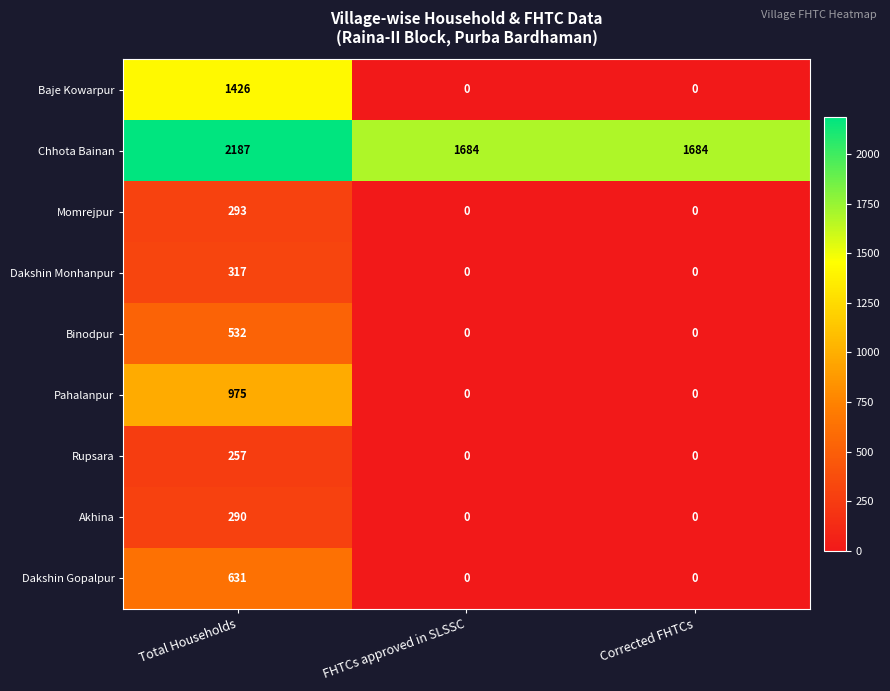

Rank the series by their maximum value, from highest to lowest.

Chhota Bainan, Baje Kowarpur, Pahalanpur, Dakshin Gopalpur, Binodpur, Dakshin Monhanpur, Momrejpur, Akhina, Rupsara